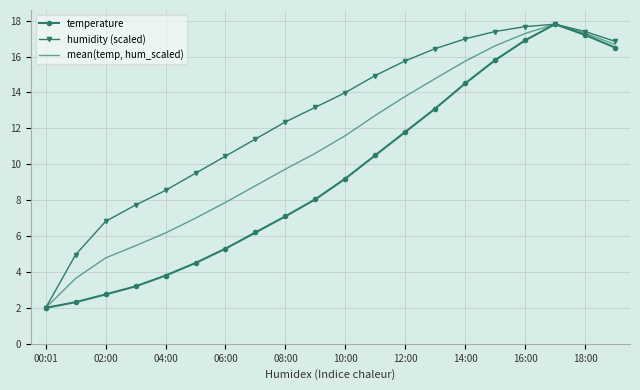

What is the smallest value displayed?

2.0